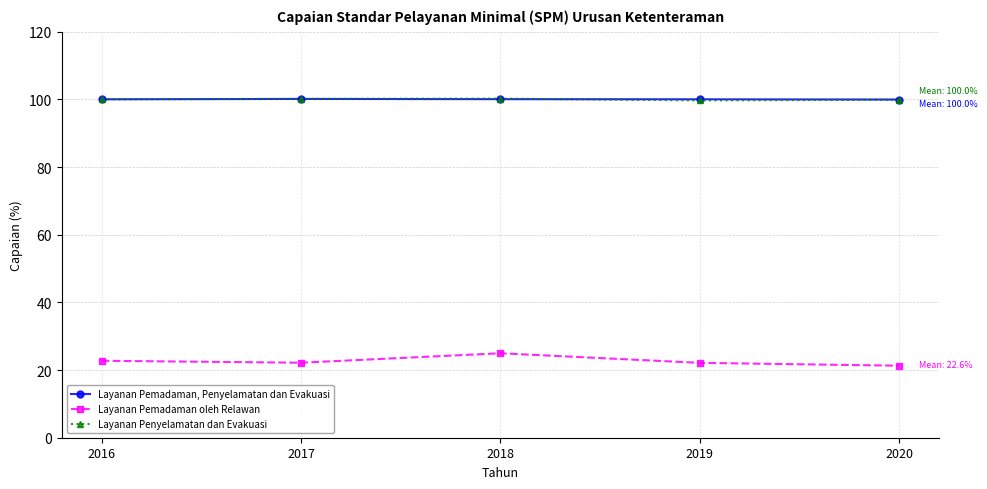

Rank the series by their maximum value, from highest to lowest.

Layanan Penyelamatan dan Evakuasi, Layanan Pemadaman, Penyelamatan dan Evakuasi, Layanan Pemadaman oleh Relawan